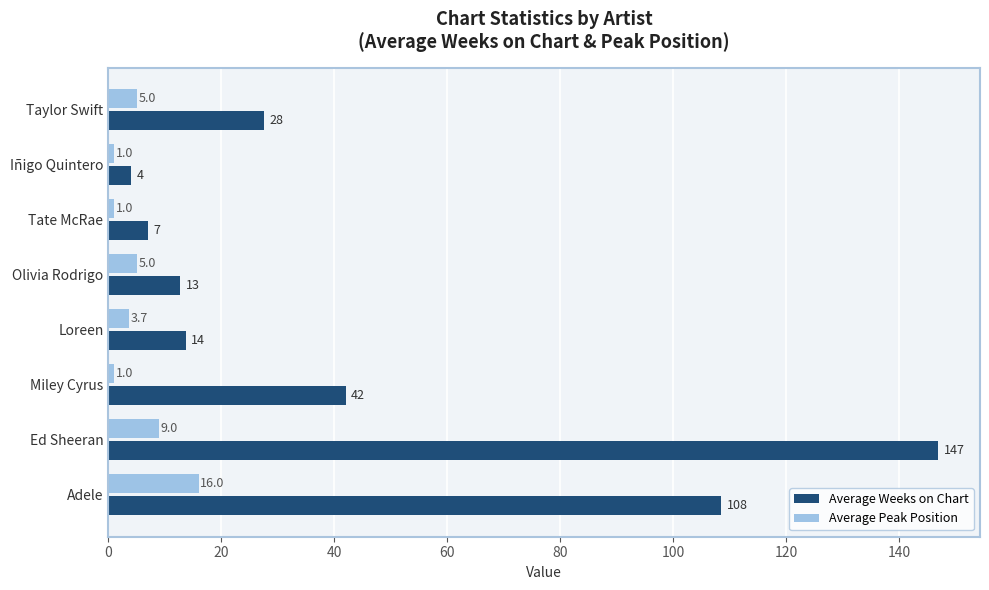

Where is Average Peak Position nearest to the value 8?

Ed Sheeran